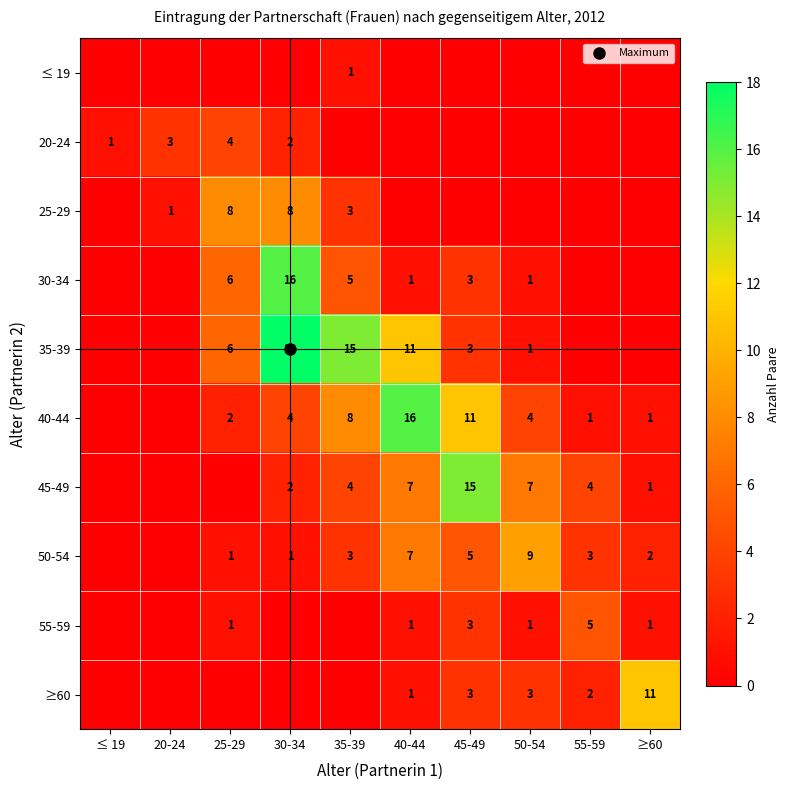

Which has a higher value, 50-54 or 40-44?

50-54